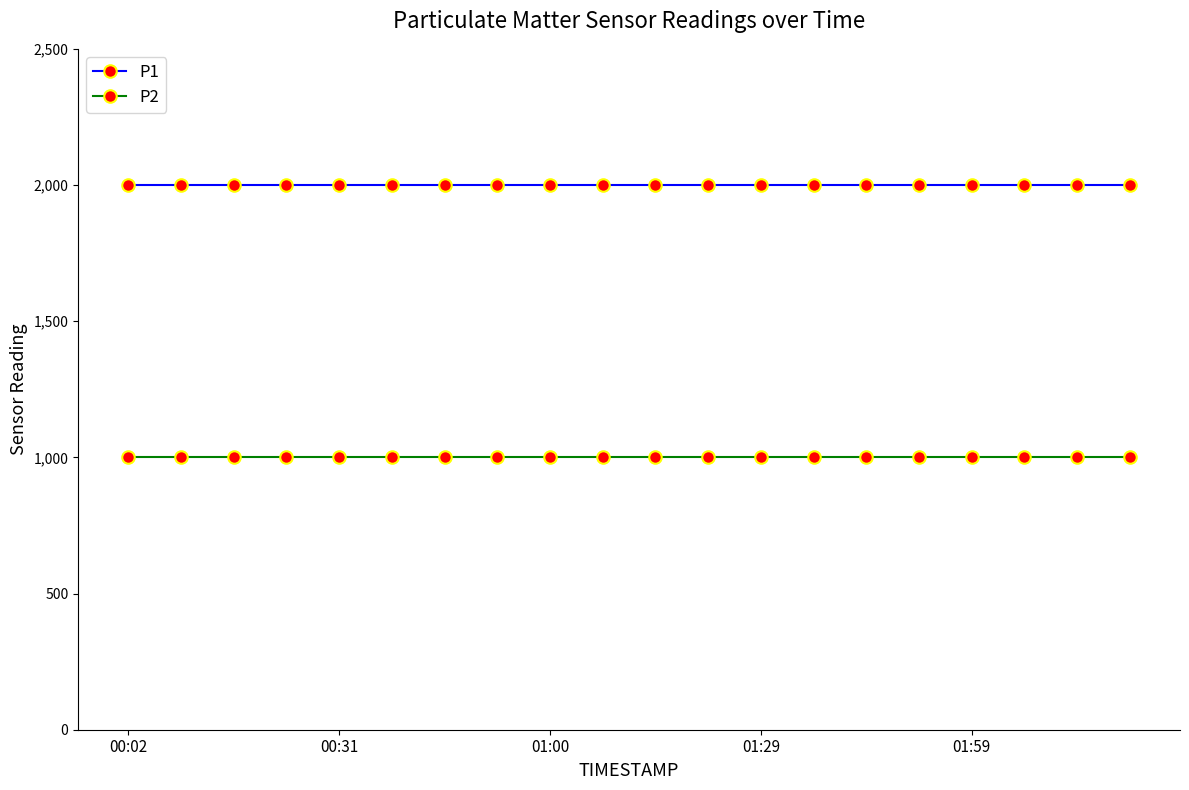

What is the value of the P1 point at the 10th from the left?

1999.9